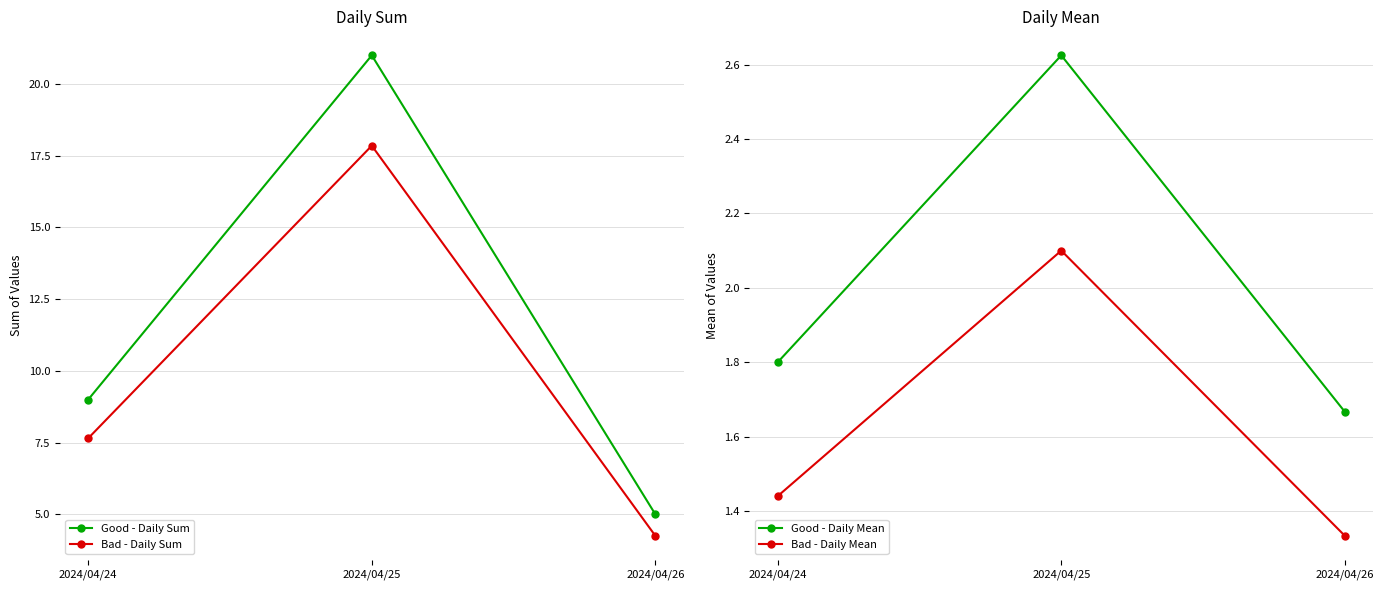

Reading left to right, what are all the values shown in this chart?

Good - Daily Sum: 9.0	21.0	5.0
Bad - Daily Sum: 7.6	17.8	4.2
Good - Daily Mean: 1.8	2.6	1.7
Bad - Daily Mean: 1.4	2.1	1.3